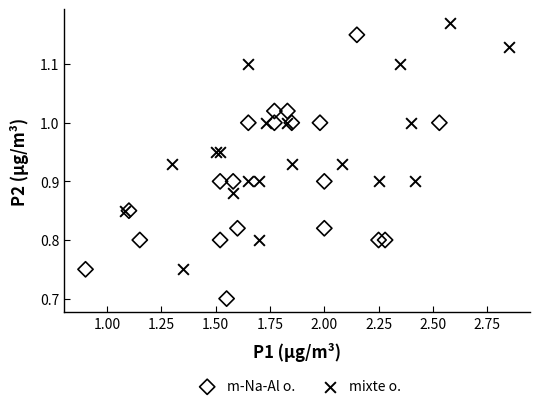

Which series reaches the maximum Y coordinate?

mixte o.